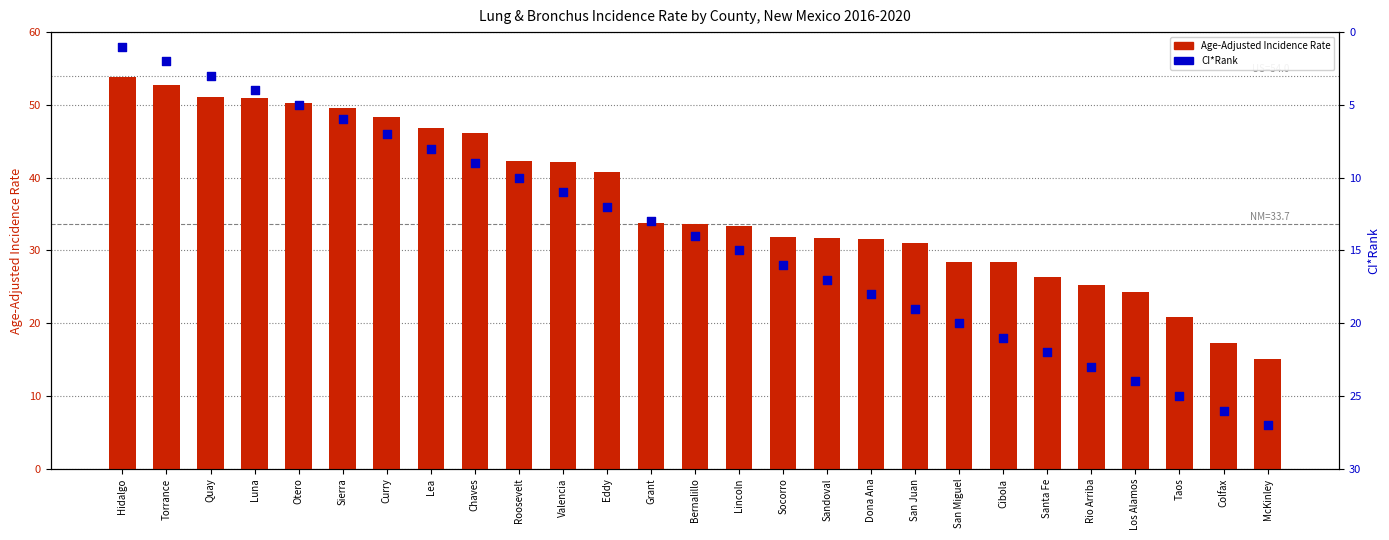

What are all the series names shown in the legend?

Age-Adjusted Incidence Rate, CI*Rank